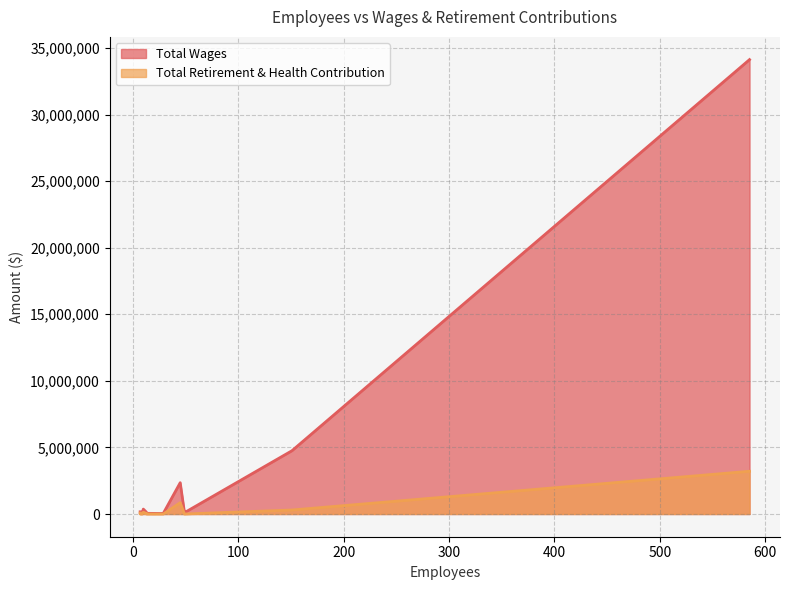

What is the difference between the maximum and second lowest values in the Total Retirement & Health Contribution series?

3210641